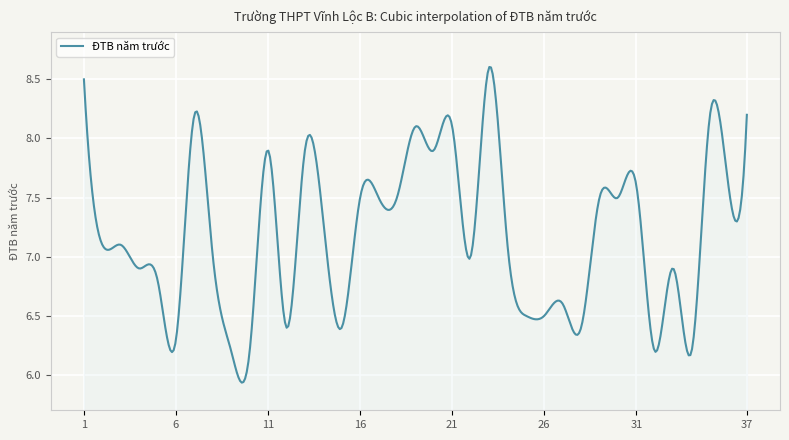

Does the chart display data point markers on the line(s)?

No